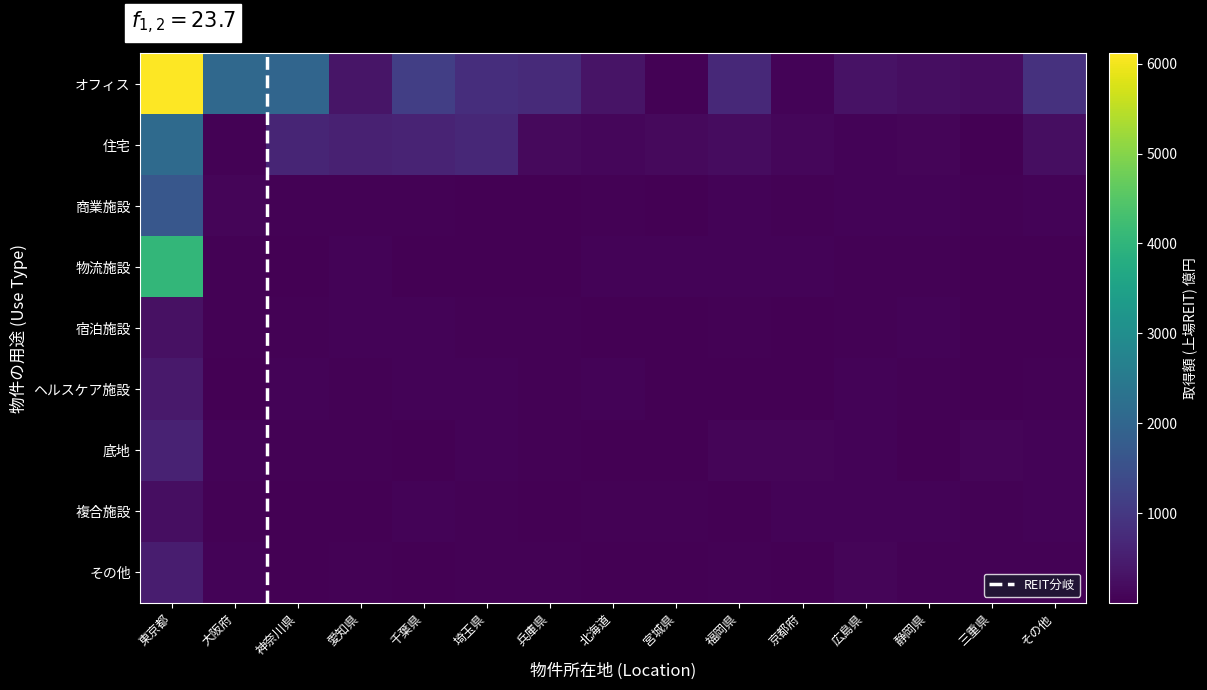

Rank the series by their maximum value, from lowest to highest.

宮城県, 京都府, 三重県, 静岡県, 広島県, 北海道, 愛知県, 兵庫県, 福岡県, その他, 埼玉県, 千葉県, 大阪府, 神奈川県, 東京都